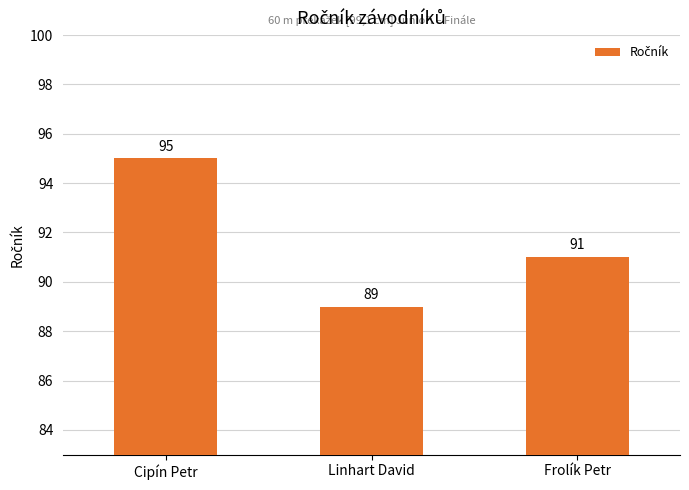

What is the change in value from Cipín Petr to Linhart David?

-6